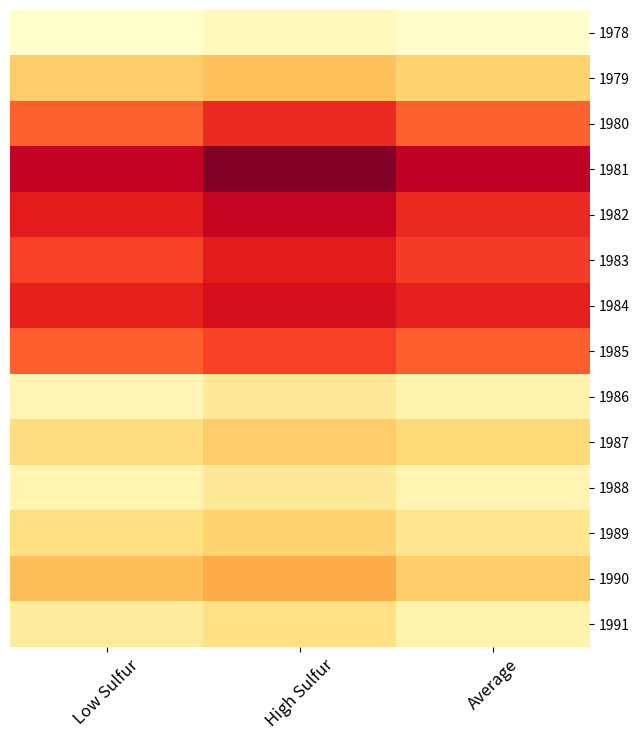

Reading right to left, what are all the values shown in this chart?

1978: Average=0.3	High Sulfur=0.3	Low Sulfur=0.3
1979: Average=0.4	High Sulfur=0.5	Low Sulfur=0.5
1980: Average=0.6	High Sulfur=0.7	Low Sulfur=0.6
1981: Average=0.8	High Sulfur=0.8	Low Sulfur=0.7
1982: Average=0.7	High Sulfur=0.7	Low Sulfur=0.7
1983: Average=0.7	High Sulfur=0.7	Low Sulfur=0.6
1984: Average=0.7	High Sulfur=0.7	Low Sulfur=0.7
1985: Average=0.6	High Sulfur=0.6	Low Sulfur=0.6
1986: Average=0.3	High Sulfur=0.4	Low Sulfur=0.3
1987: Average=0.4	High Sulfur=0.4	Low Sulfur=0.4
1988: Average=0.3	High Sulfur=0.4	Low Sulfur=0.3
1989: Average=0.4	High Sulfur=0.4	Low Sulfur=0.4
1990: Average=0.4	High Sulfur=0.5	Low Sulfur=0.5
1991: Average=0.3	High Sulfur=0.4	Low Sulfur=0.4